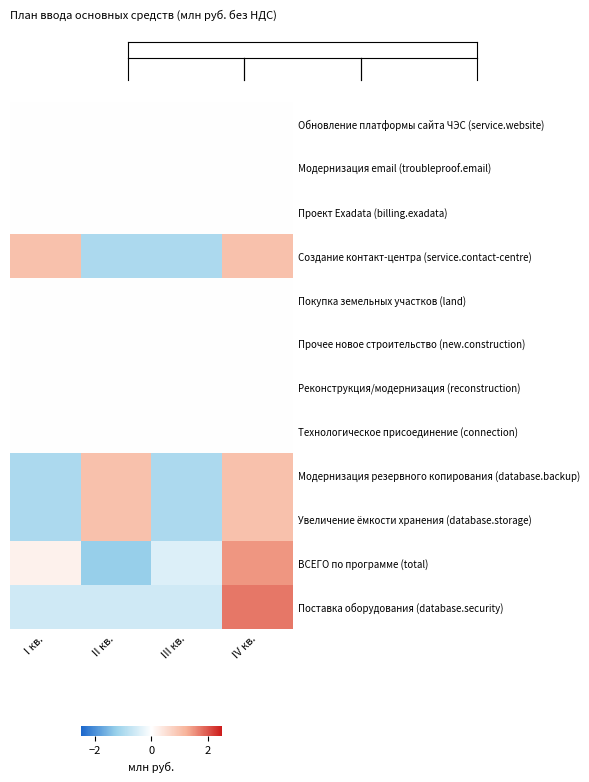

Which series has the widest spread of values?

ВСЕГО по программе (total)